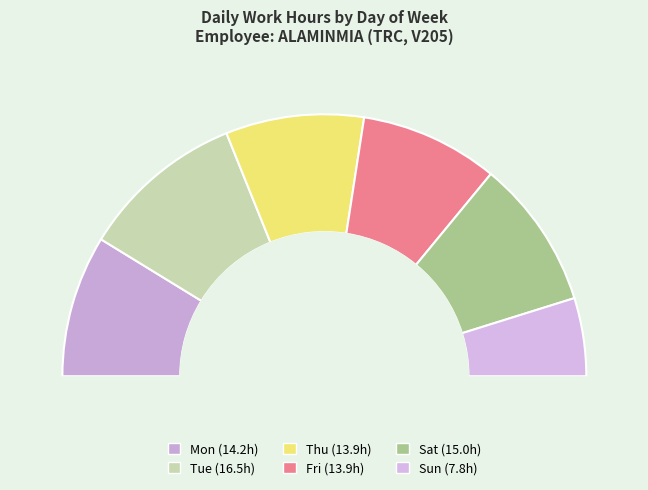

How much of the chart is everything except Sun?

90.4%